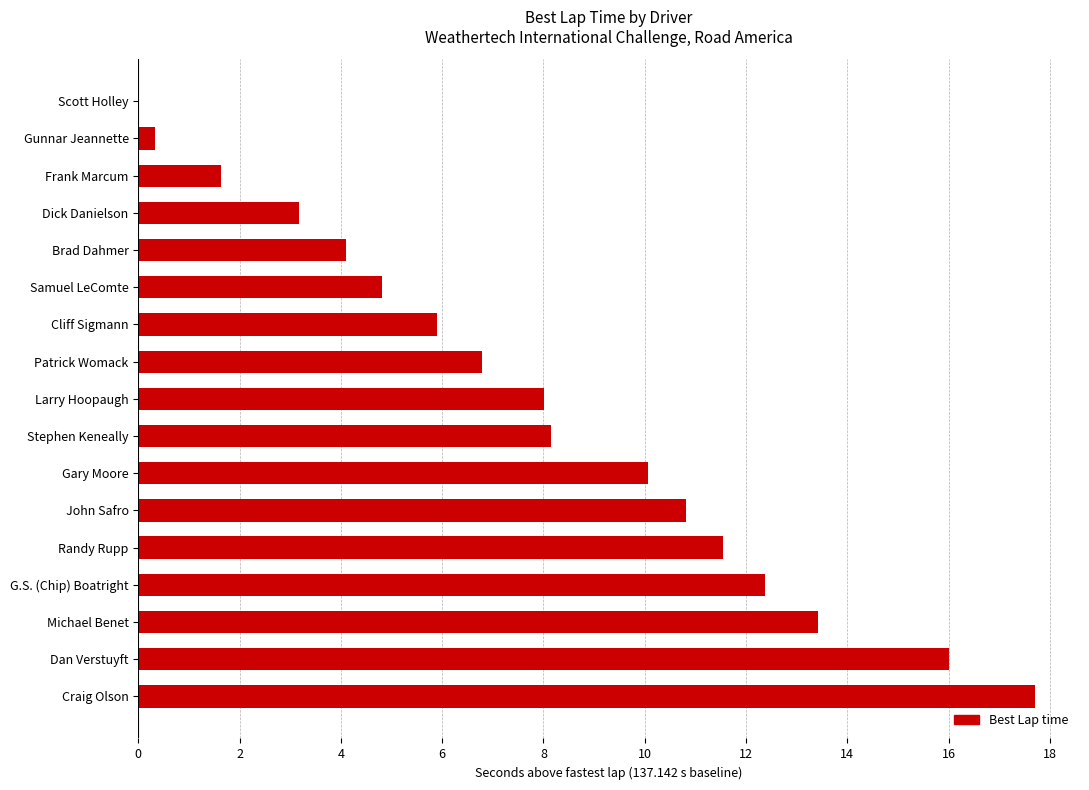

True or false: the data shows 13.4 at Michael Benet.

True